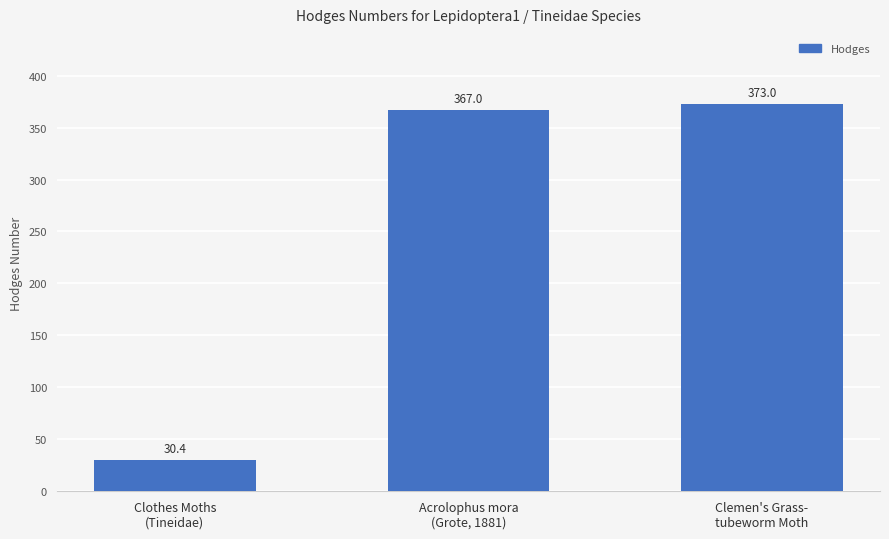

Is it true that the value at Acrolophus mora
(Grote, 1881) is 367.0?

True